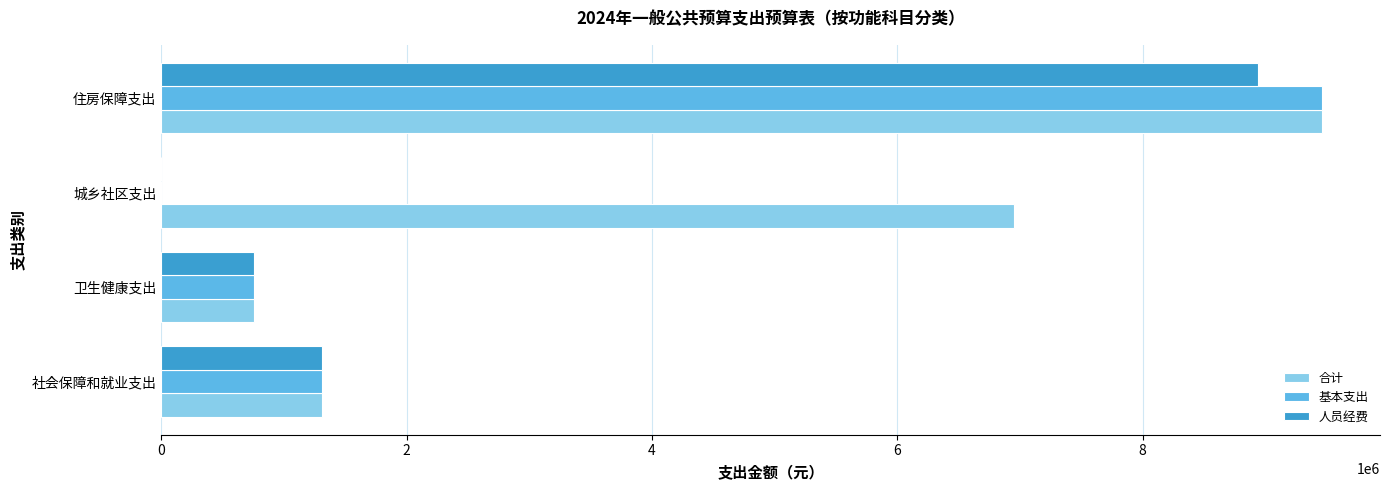

Count the number of data series in this chart.

3